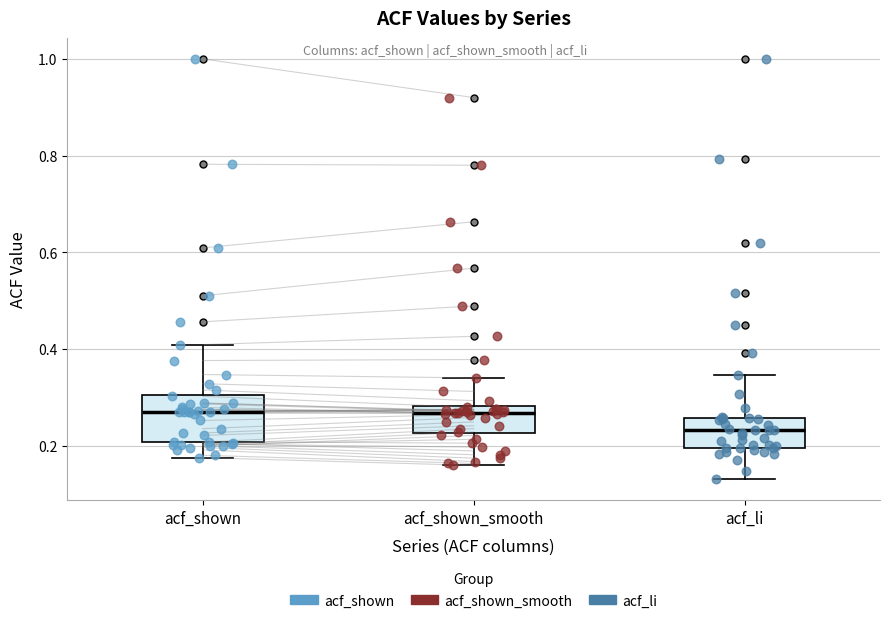

Where does the lower whisker of the box for acf_li end on the y-axis? The values are not printed on the chart, so give them approximately, as read against the axis.

0.14